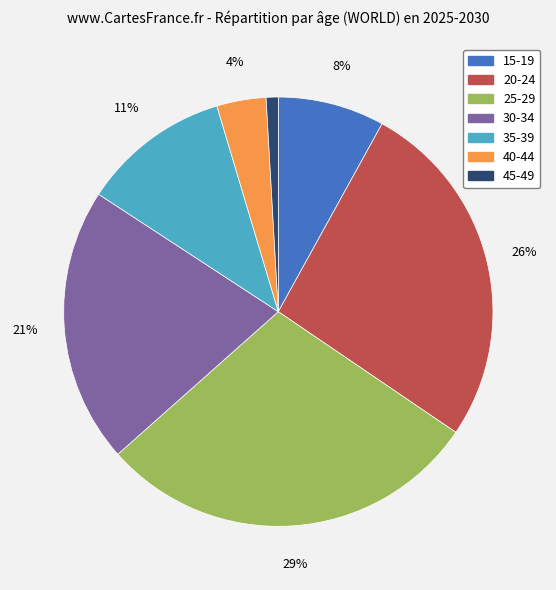

Which has a higher value, 45-49 or 30-34?

30-34